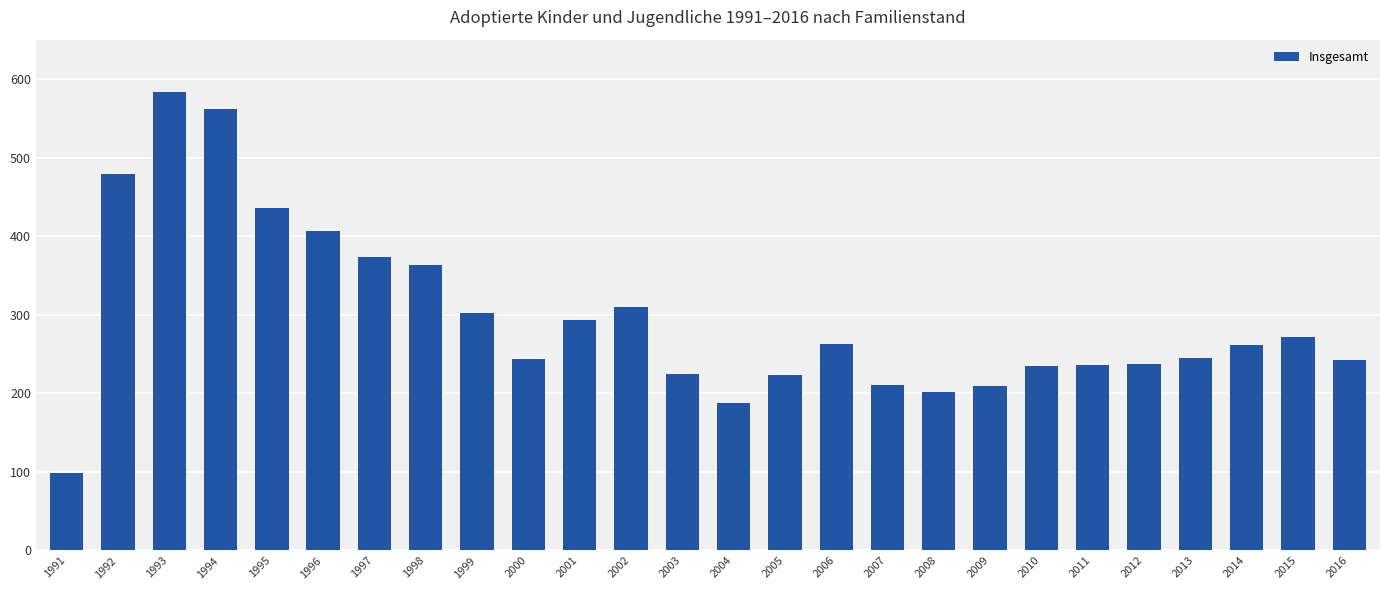

The value at 2003 is 225. True or false?

True